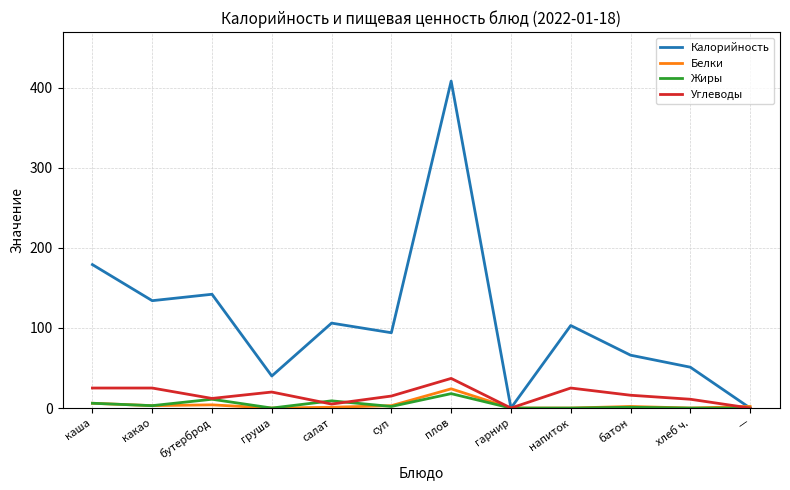

In Калорийность, how many points are higher than both neighbors (excluding endpoints)?

4